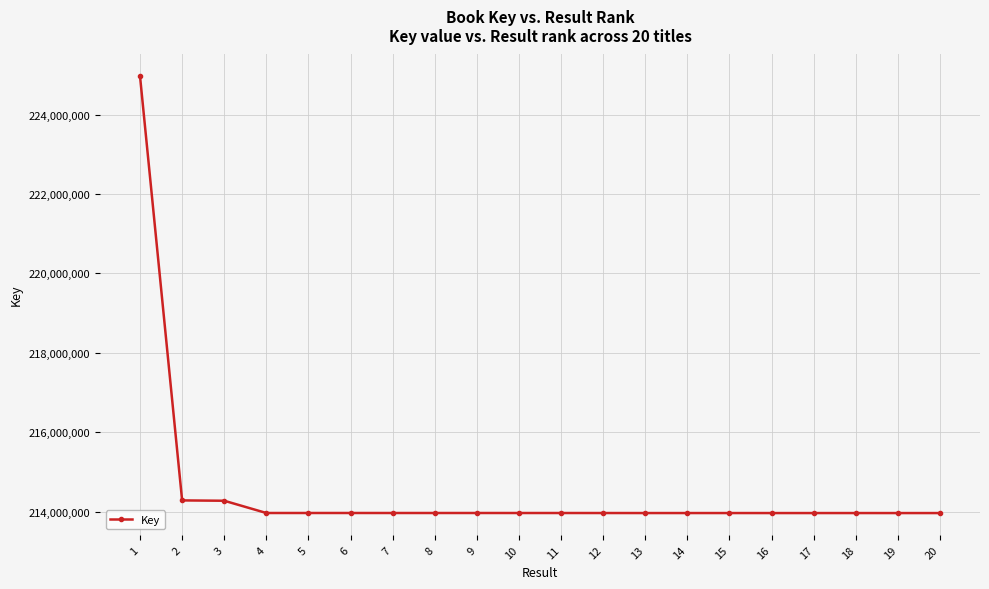

How many lines are shown in the chart?

1